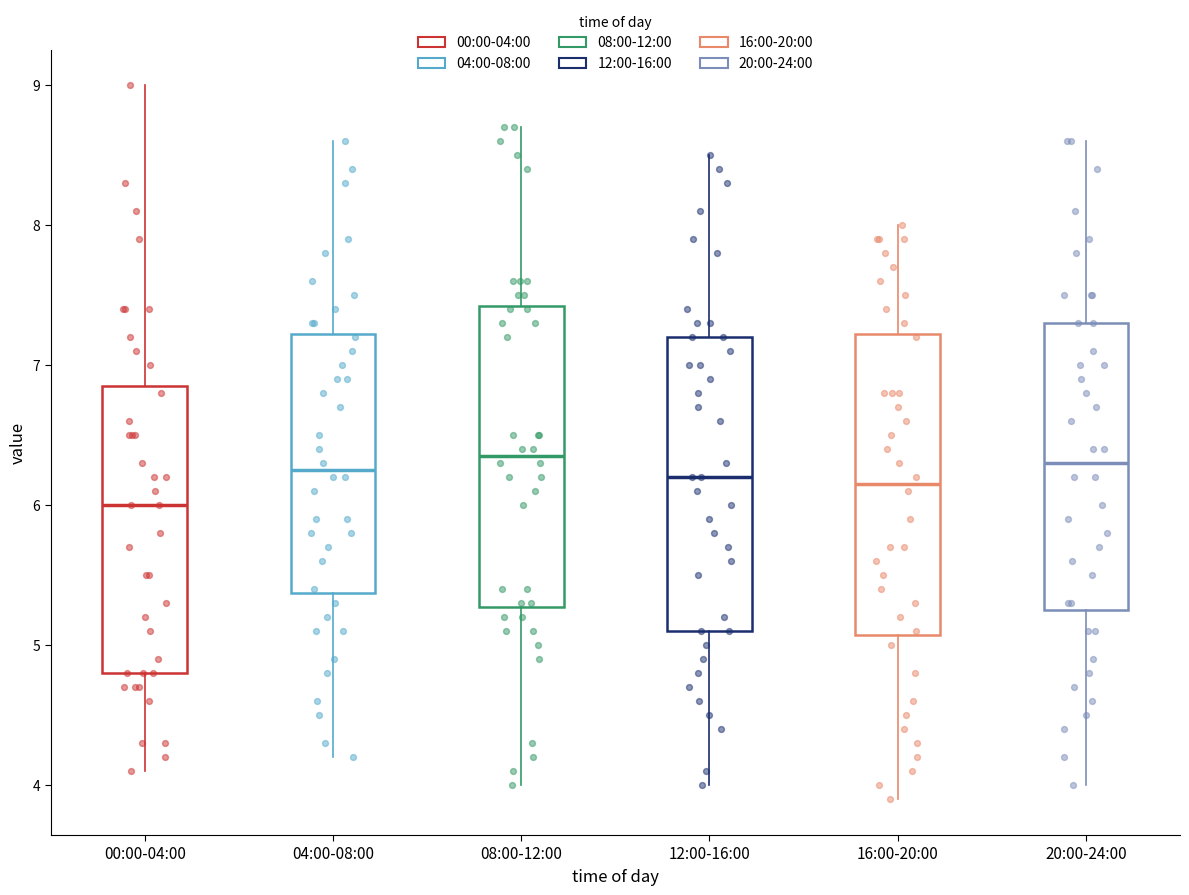

Reading left to right, transcribe this box plot: for each box, give where its median line is, the range the box spans, and where its two whiskers end, as read against the y-axis. The values are not printed on the chart, so give them approximately, as read against the axis.

00:00-04:00: median 6.0, box 4.8 to 6.9, whiskers 4.1 to 9.0
04:00-08:00: median 6.3, box 5.4 to 7.2, whiskers 4.2 to 8.6
08:00-12:00: median 6.4, box 5.3 to 7.4, whiskers 4.0 to 8.7
12:00-16:00: median 6.2, box 5.1 to 7.2, whiskers 4.0 to 8.5
16:00-20:00: median 6.2, box 5.1 to 7.2, whiskers 3.9 to 8.0
20:00-24:00: median 6.3, box 5.3 to 7.3, whiskers 4.0 to 8.6